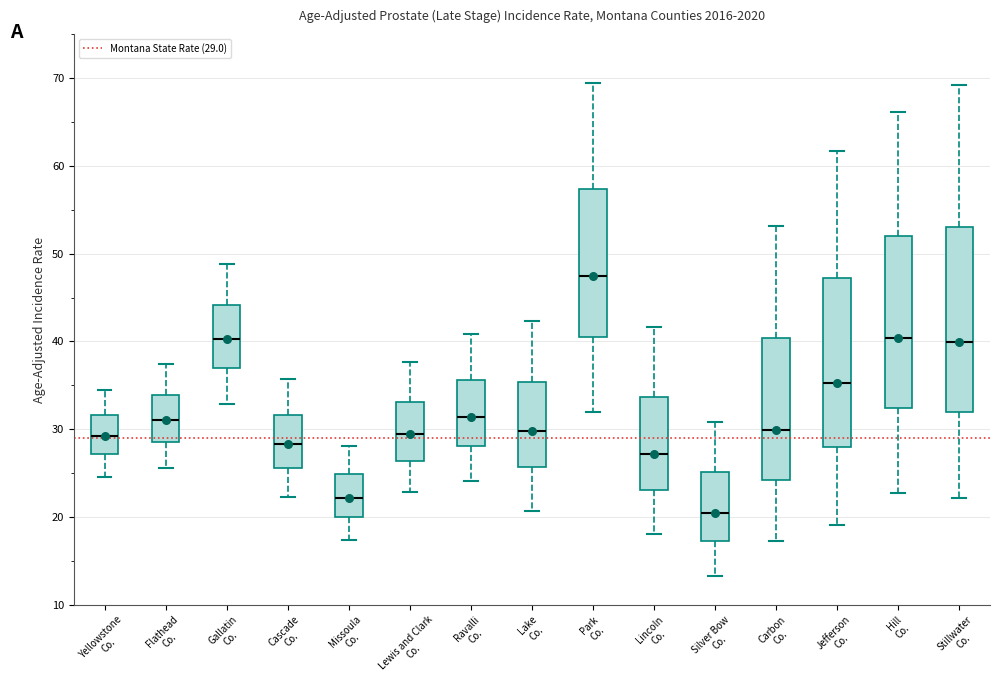

Which box is the tallest, from its lower edge to its upper edge?

Stillwater Co.